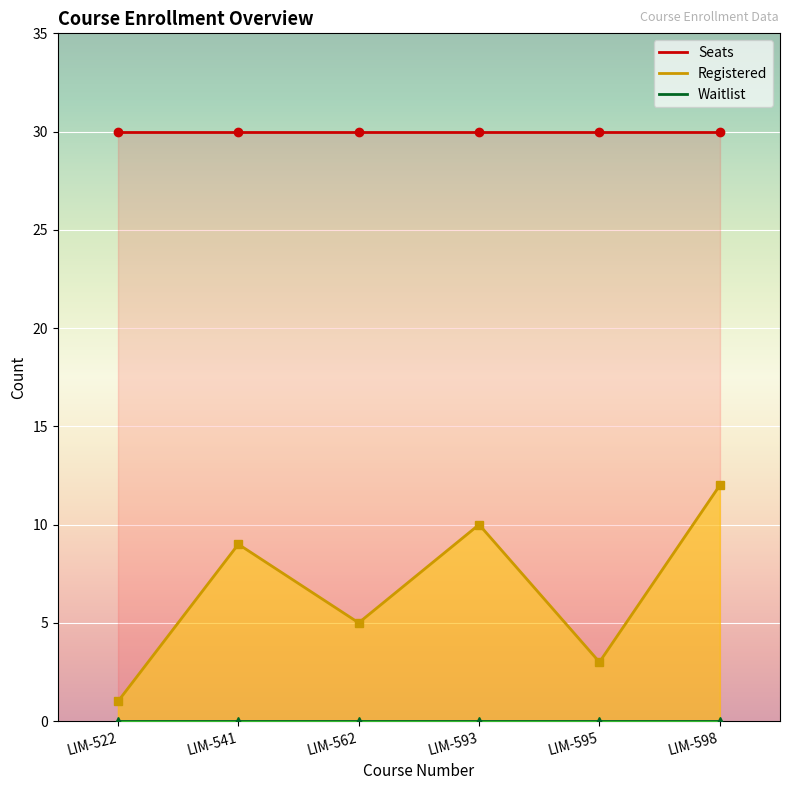

What is the value of the Seats point at the 3rd from the left?

30